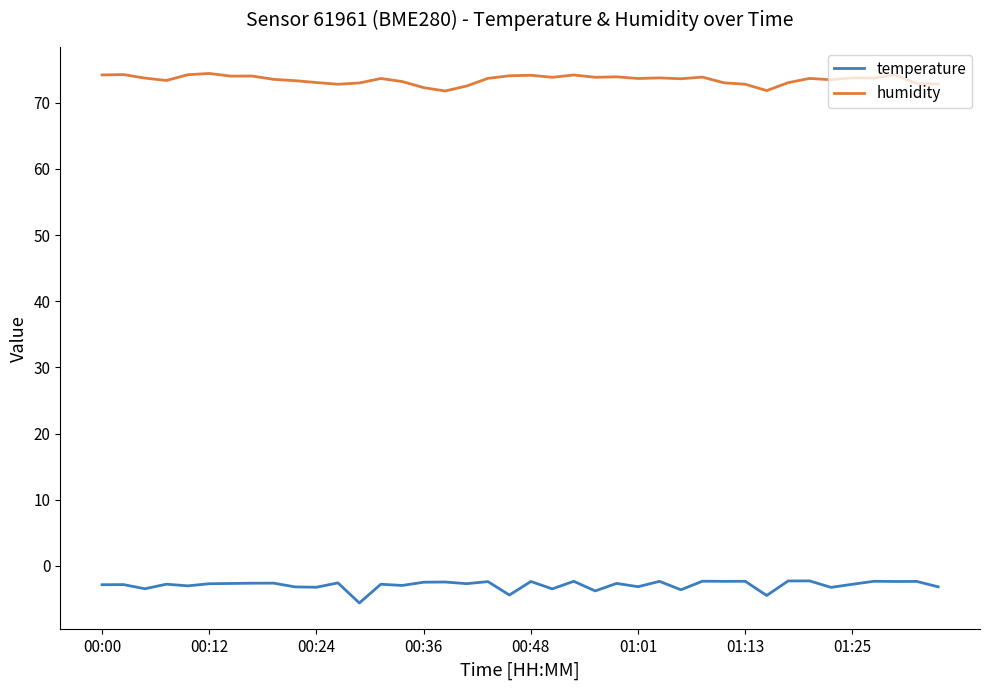

What is the sum of all temperature values?

-116.6